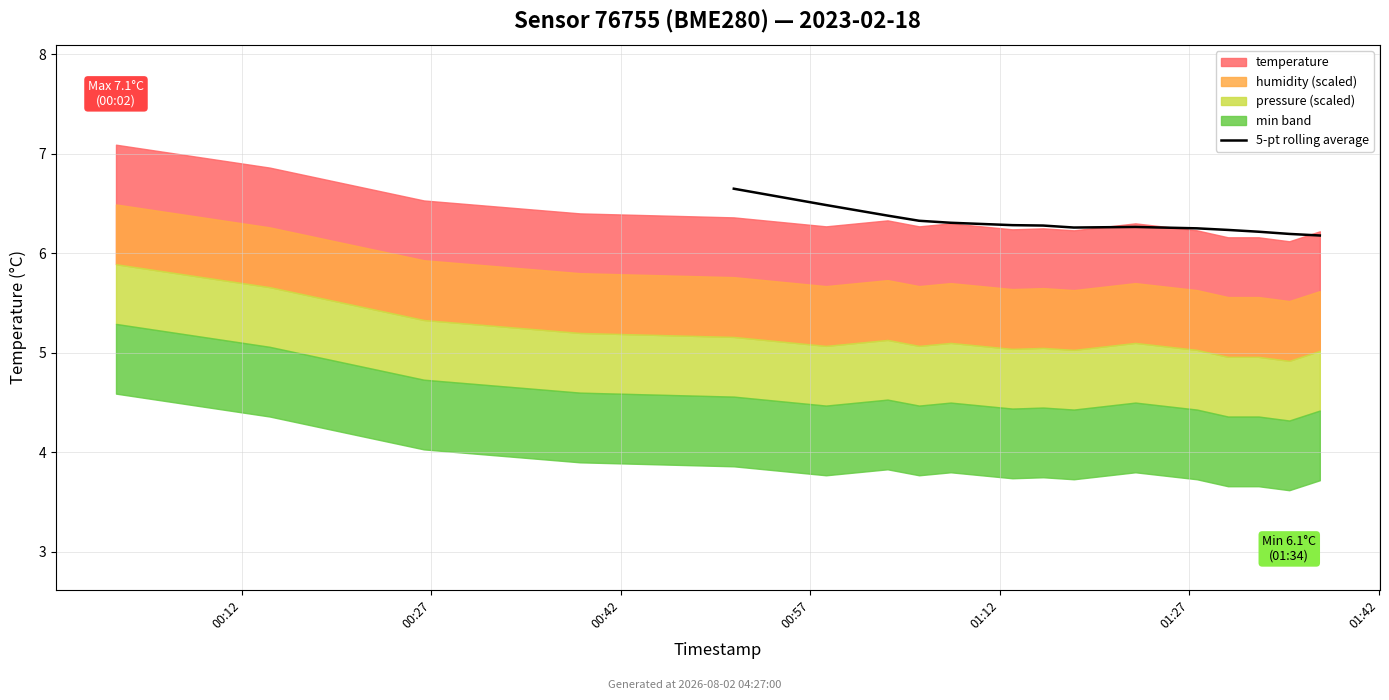

What is the smallest value displayed?

6.2